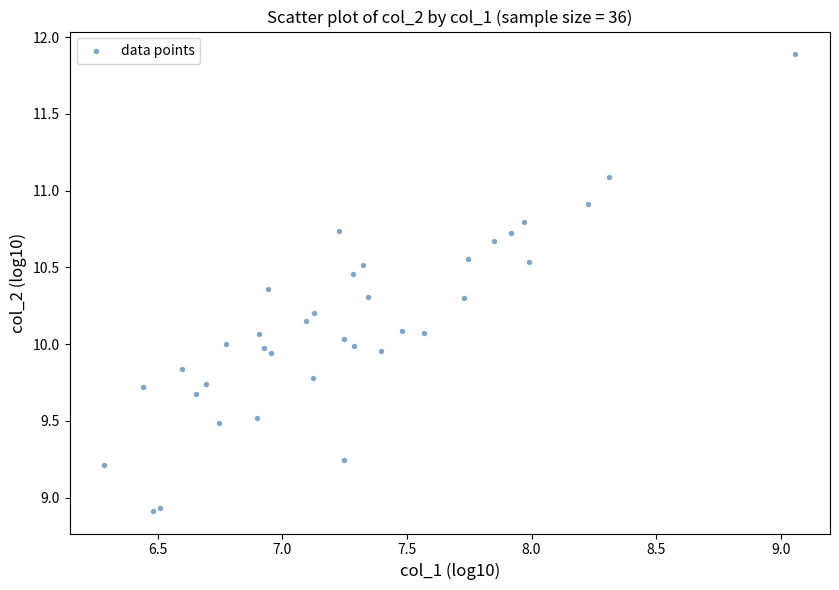

What is the range of X values (max minus min)?

2.8